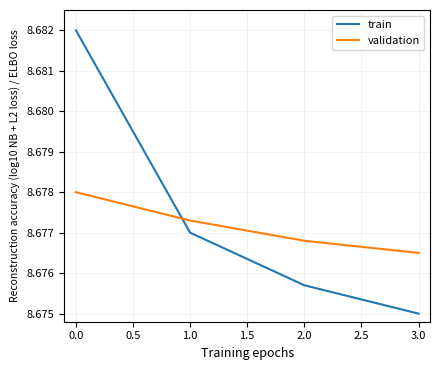

Is the value of validation at 0.0 greater than the value of train at 1.0?

Yes